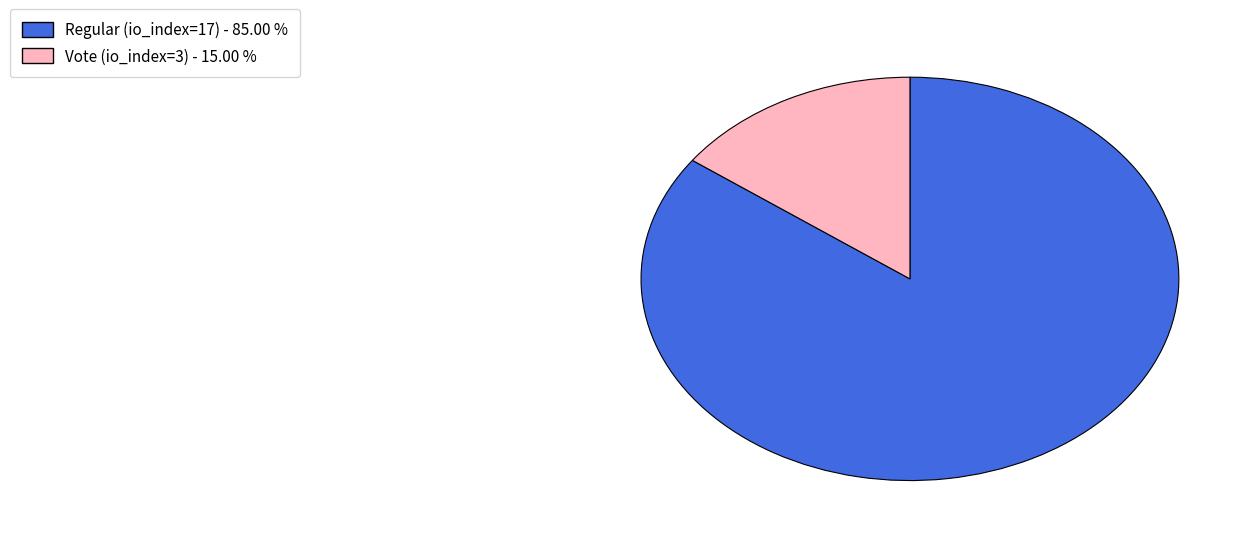

Rank the categories by value from lowest to highest.

Vote (io_index=3), Regular (io_index=17)